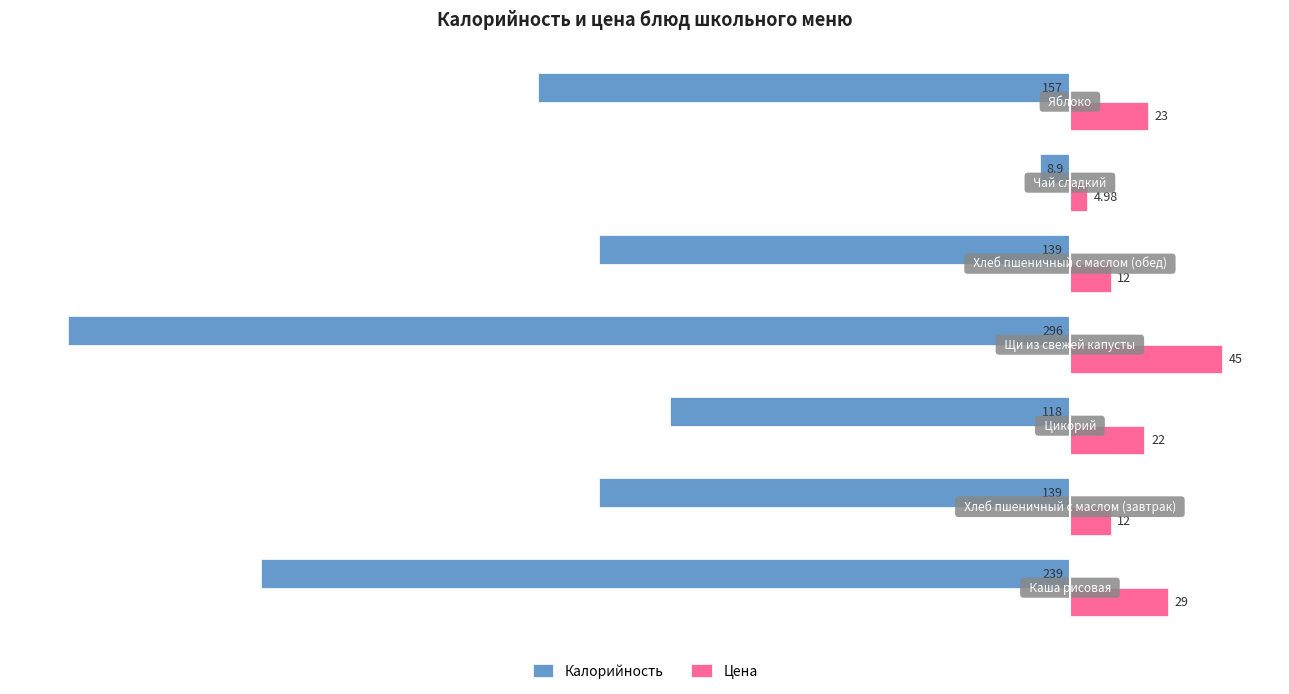

What is the maximum value shown in the chart?

45.0